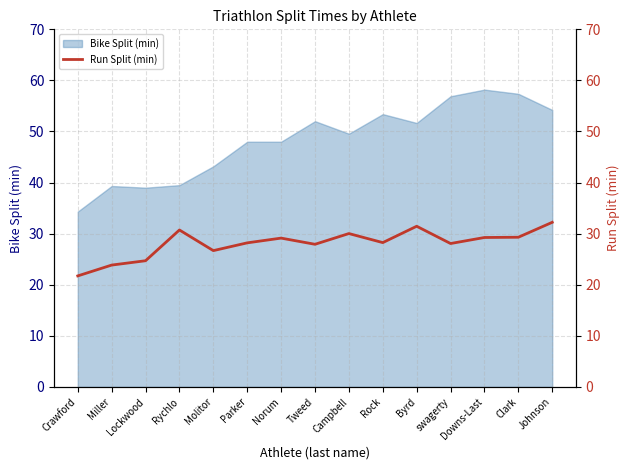

Rank the categories by value from lowest to highest.

Crawford, Miller, Lockwood, Molitor, Tweed, swagerty, Parker, Rock, Norum, Downs-Last, Clark, Campbell, Rychlo, Byrd, Johnson